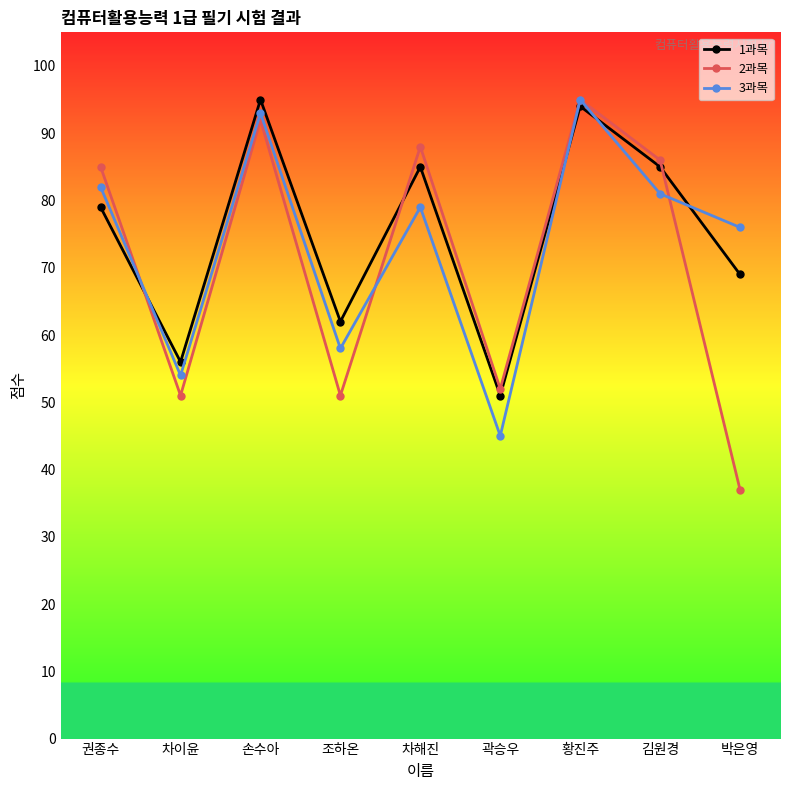

Reading left to right, extract all data points from this chart.

1과목: 79	56	95	62	85	51	94	85	69
2과목: 85	51	92	51	88	52	95	86	37
3과목: 82	54	93	58	79	45	95	81	76